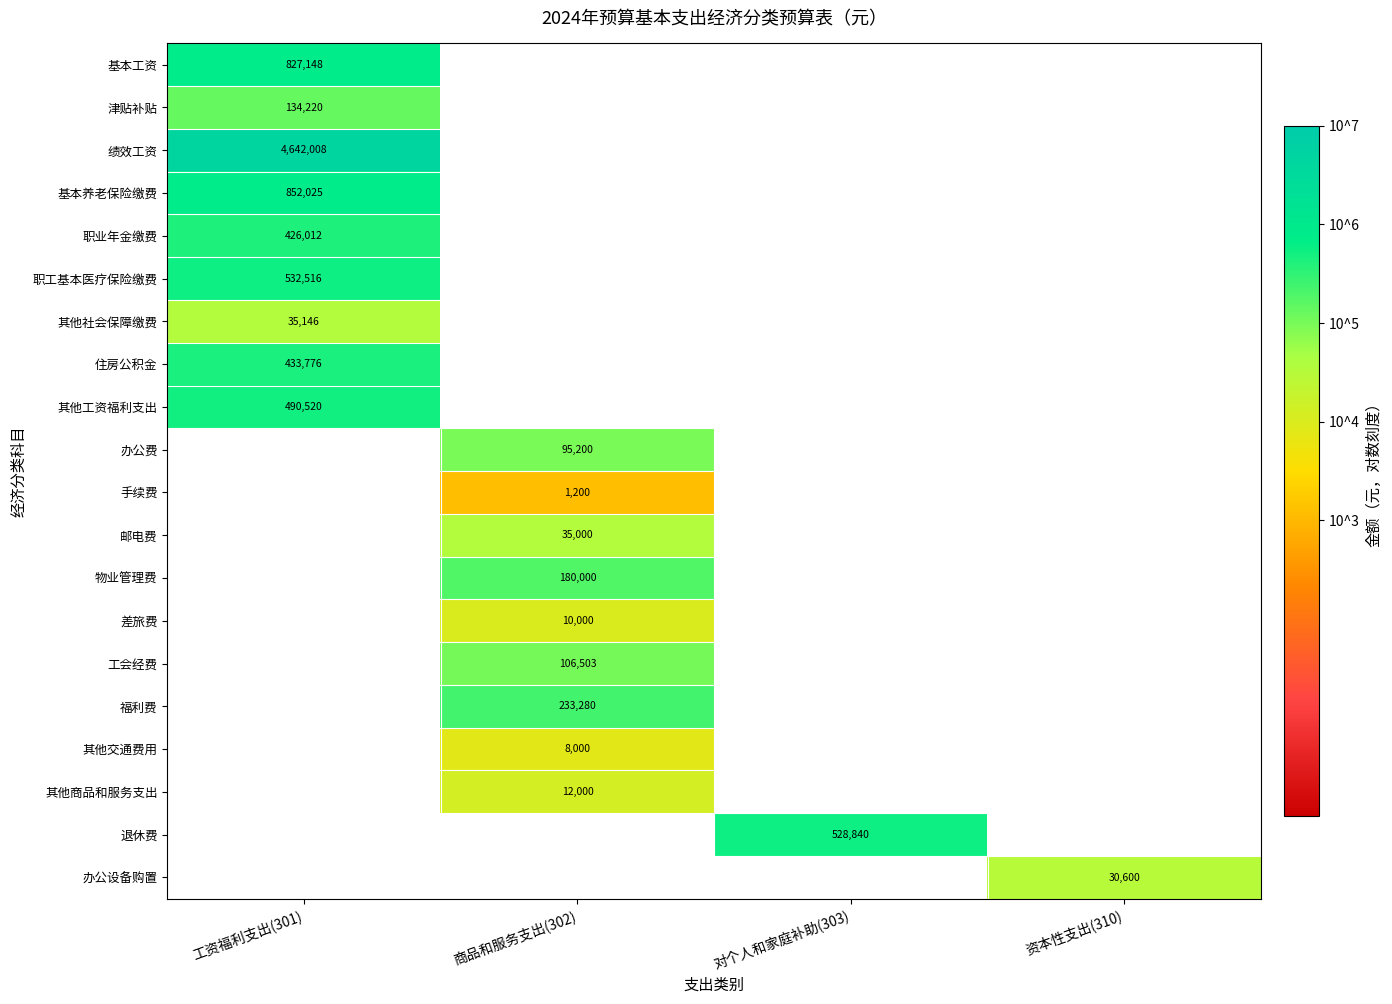

Which label corresponds to the largest value in the chart?

工资福利支出(301)